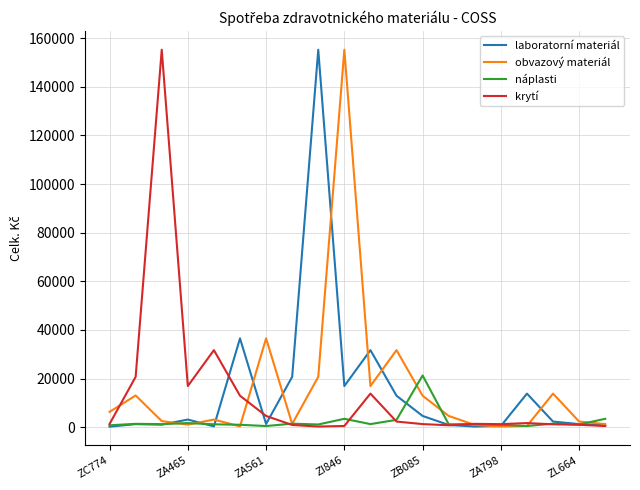

How many lines are shown in the chart?

4